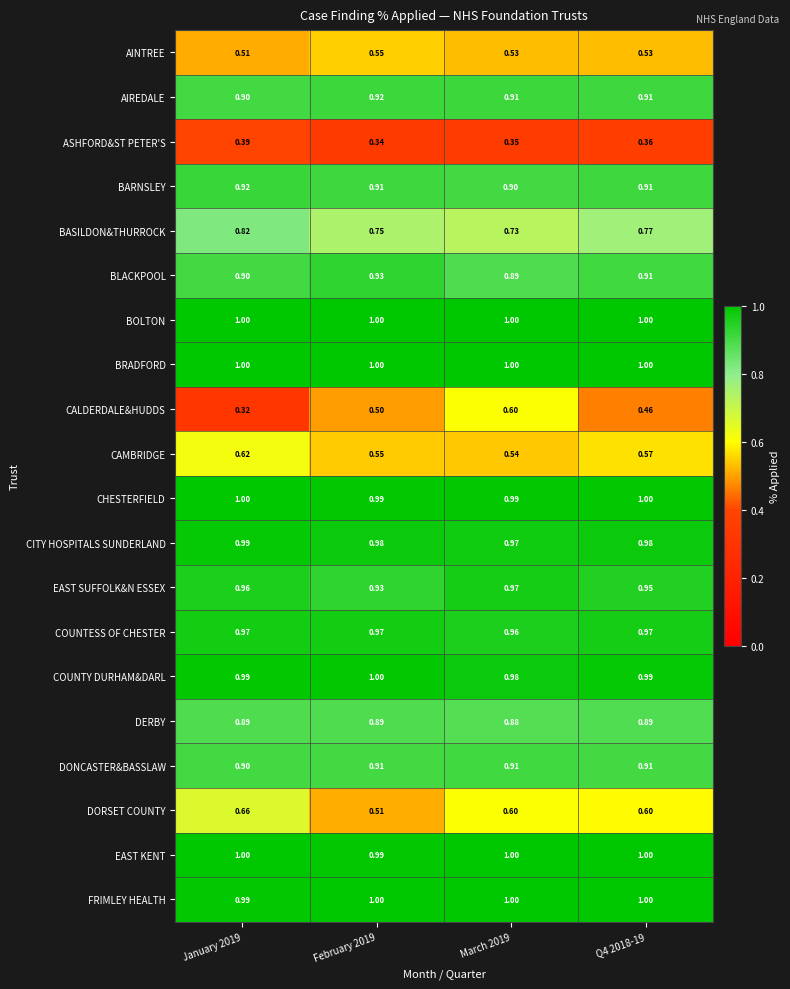

Is the value of EAST SUFFOLK&N ESSEX at January 2019 greater than the value of AIREDALE at January 2019?

Yes